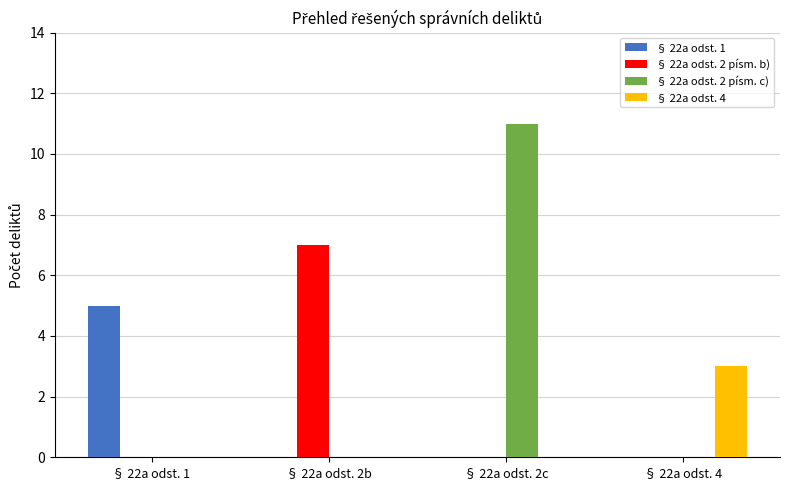

Reading right to left, what are all the values shown in this chart?

§ 22a odst. 1: 0	0	0	5
§ 22a odst. 2 písm. b): 0	0	7	0
§ 22a odst. 2 písm. c): 0	11	0	0
§ 22a odst. 4: 3	0	0	0